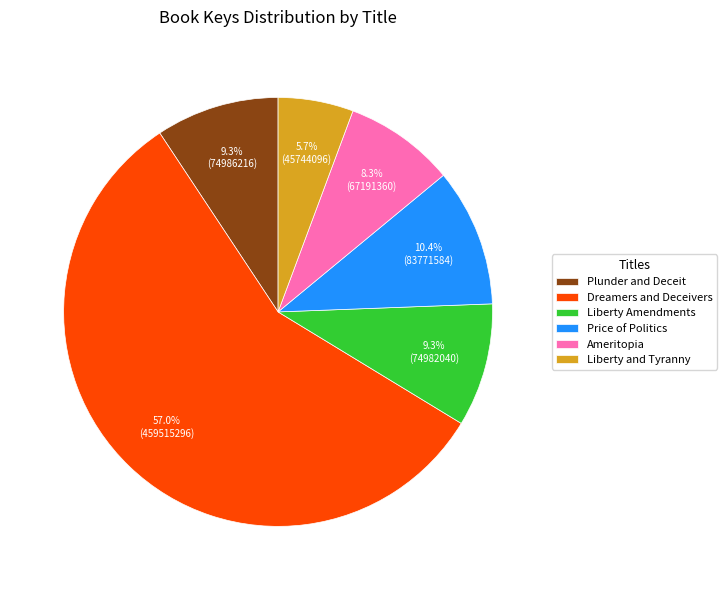

Count the number of slices in the pie.

6